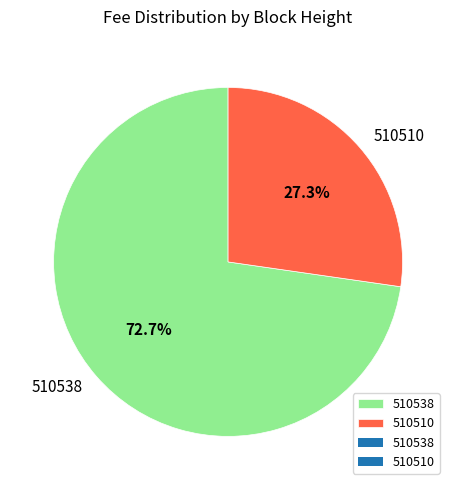

Between 510510 and 510538, which is larger?

510538